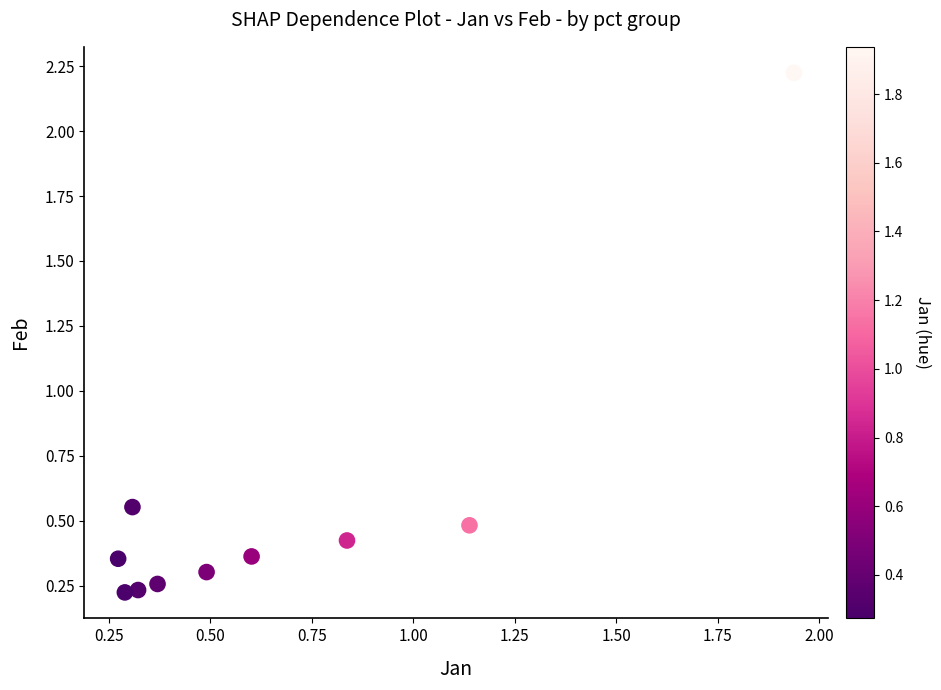

What is the range of X values (max minus min)?

1.7